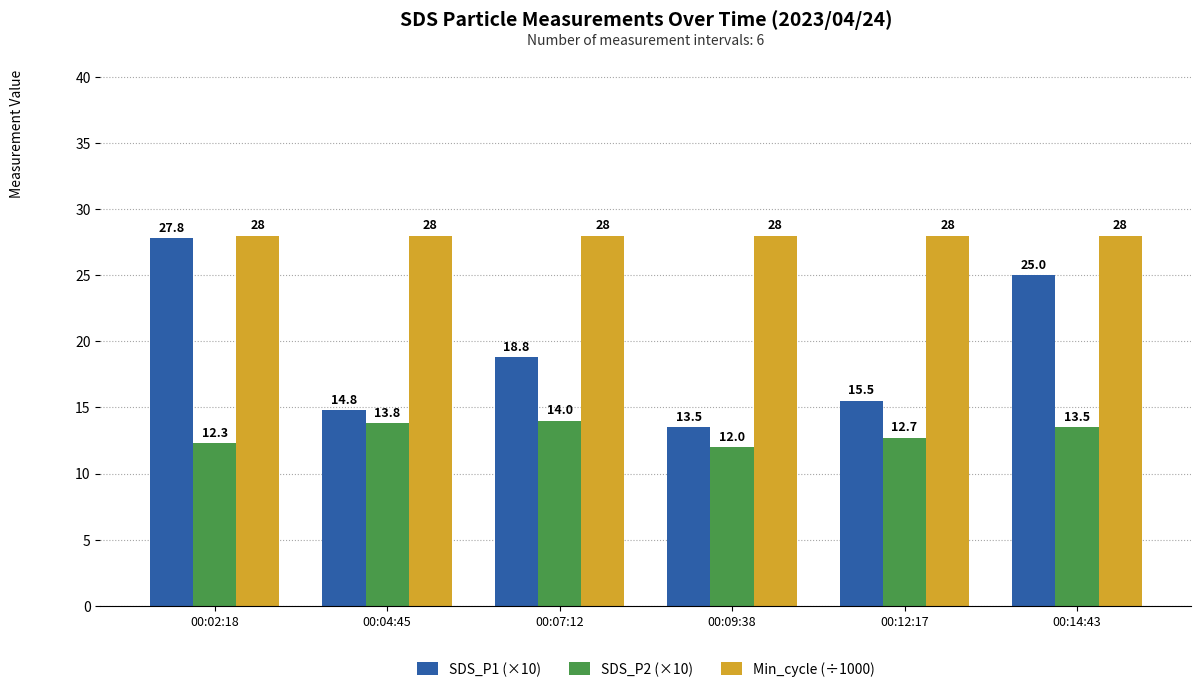

What is the average value of the SDS_P1 (×10) series?

19.2